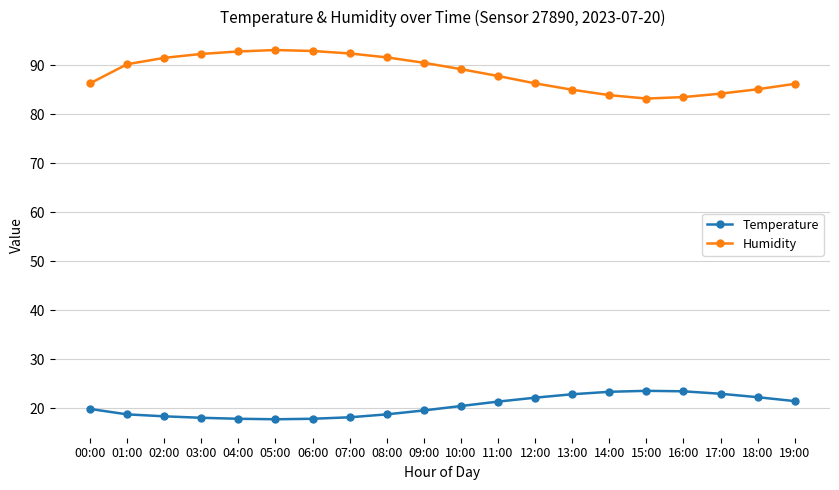

List the series in order of their peak value, highest first.

Humidity, Temperature